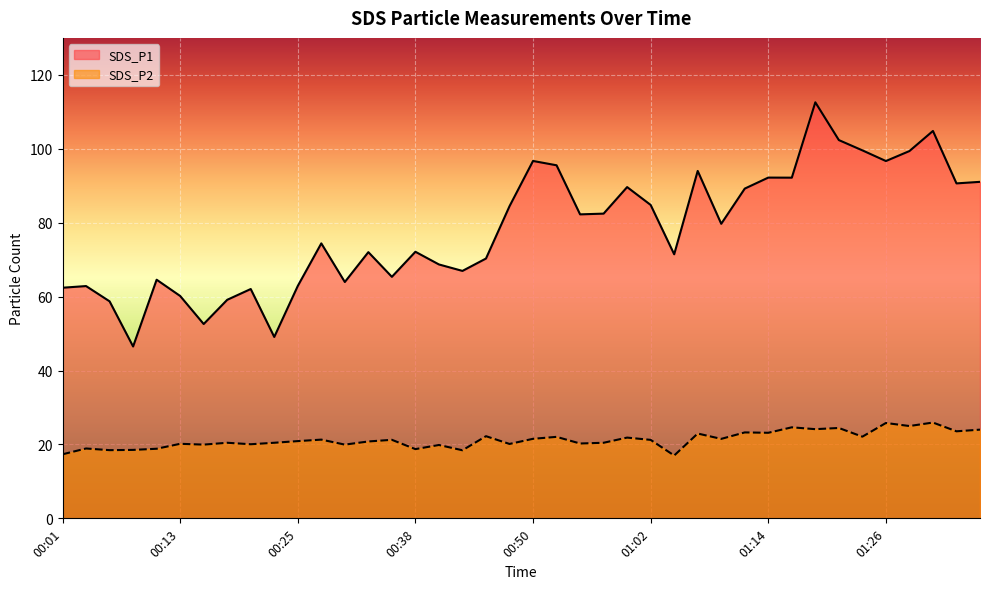

Reading left to right, what are all the values shown in this chart?

SDS_P1: 62.4	62.9	58.7	46.5	64.6	60.2	52.6	59.1	62.0	49.1	62.9	74.4	64.0	72.0	65.3	72.1	68.7	67.0	70.3	84.5	96.7	95.5	82.2	82.5	89.6	84.8	71.5	94.0	79.7	89.2	92.2	92.2	112.6	102.3	99.6	96.7	99.4	104.8	90.6	91.0
SDS_P2: 17.3	18.9	18.4	18.5	18.8	20.2	19.9	20.4	20.1	20.4	20.9	21.3	19.9	20.8	21.2	18.7	19.9	18.4	22.2	20.1	21.5	22.1	20.2	20.4	21.9	21.2	17.0	22.9	21.5	23.2	23.1	24.6	24.1	24.4	22.1	25.8	25.0	25.9	23.6	24.0